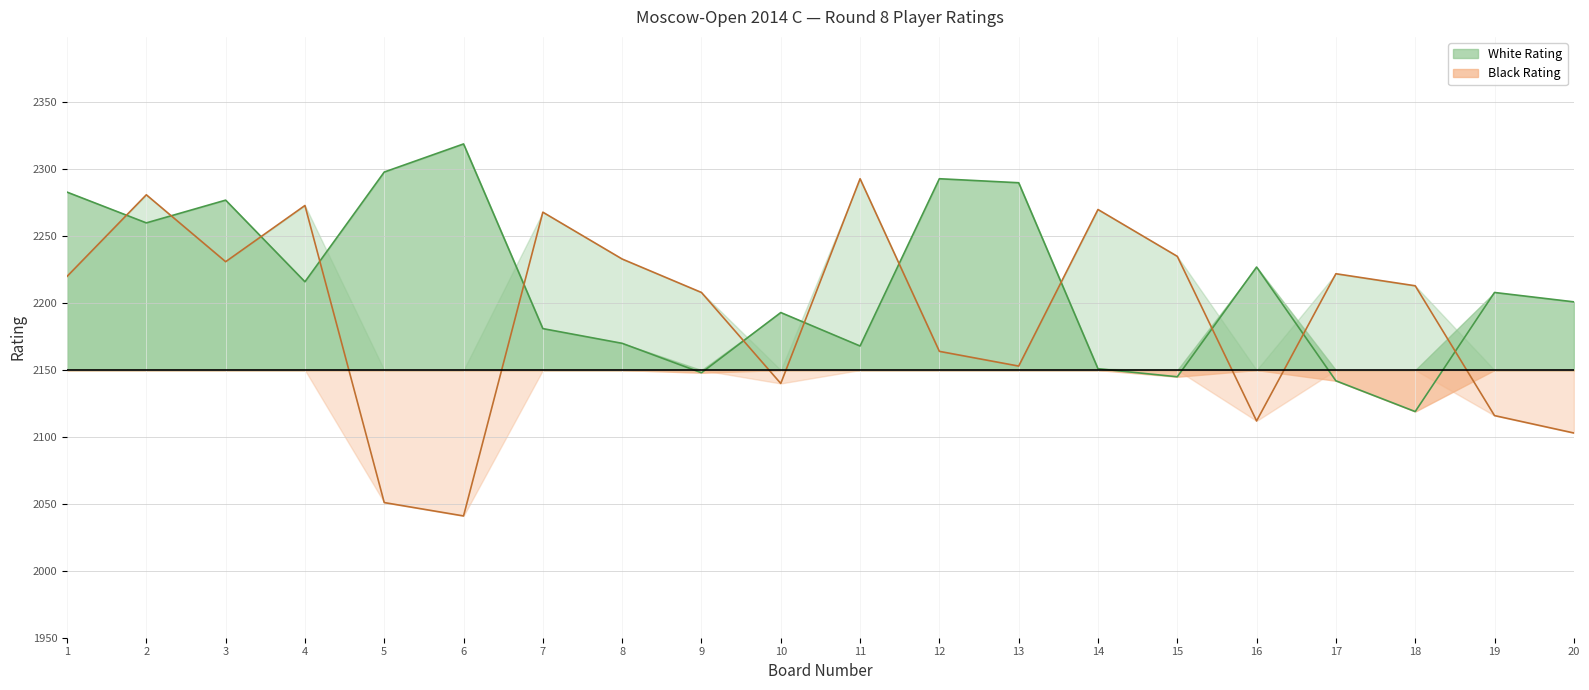

Reading left to right, extract all data points from this chart.

White Rating: 1=2283	2=2260	3=2277	4=2216	5=2298	6=2319	7=2181	8=2170	9=2148	10=2193	11=2168	12=2293	13=2290	14=2151	15=2145	16=2227	17=2142	18=2119	19=2208	20=2201
Black Rating: 1=2220	2=2281	3=2231	4=2273	5=2051	6=2041	7=2268	8=2233	9=2208	10=2140	11=2293	12=2164	13=2153	14=2270	15=2235	16=2112	17=2222	18=2213	19=2116	20=2103